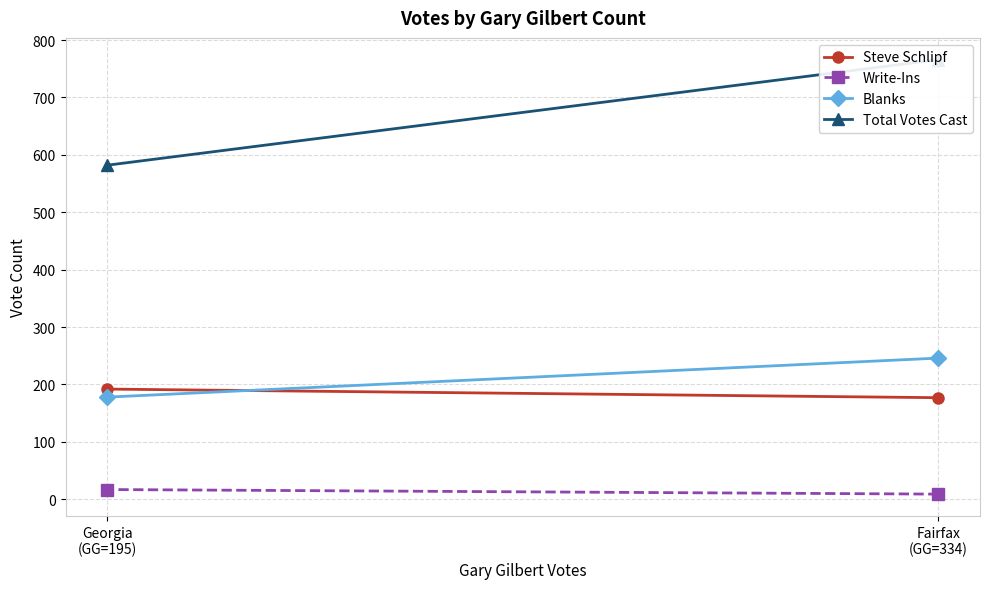

List the series in order of their peak value, lowest first.

Write-Ins, Steve Schlipf, Blanks, Total Votes Cast